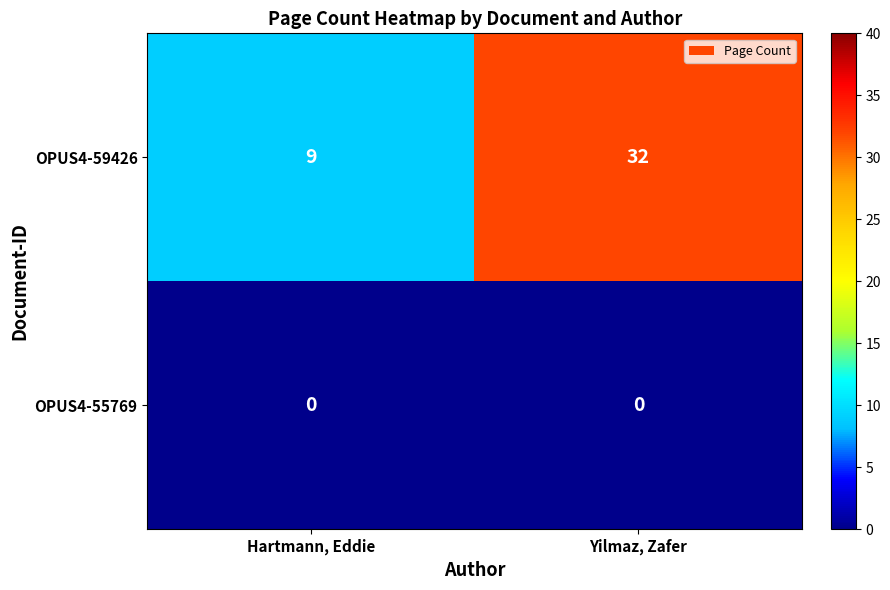

Read the OPUS4-59426 value at Yilmaz, Zafer, to the nearest 10.

30